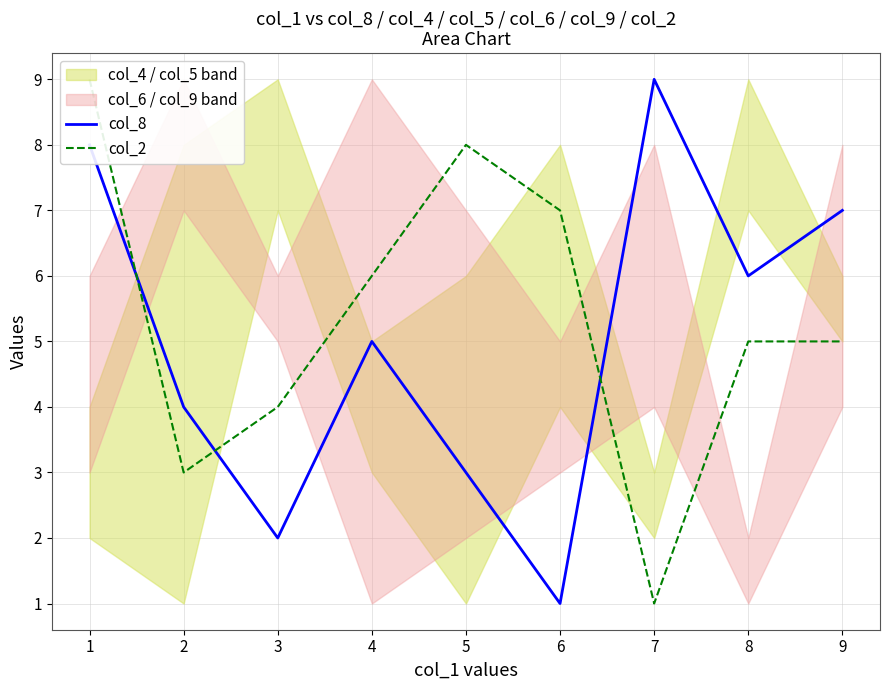

Rank the series by their average value, from highest to lowest.

col_2, col_8